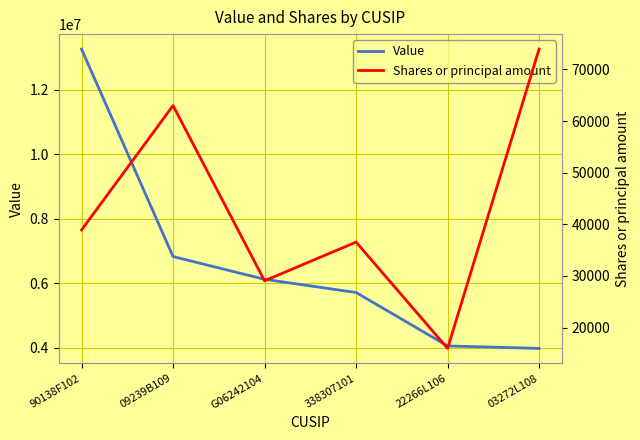

True or false: Shares or principal amount has a value of 36550 at 338307101.

True